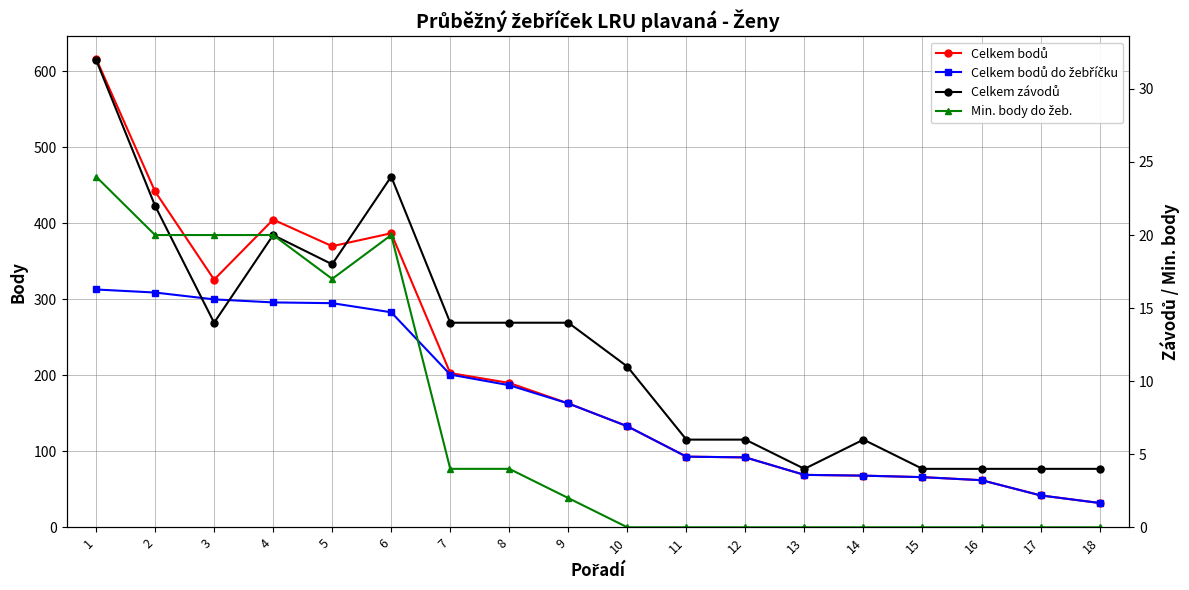

True or false: Celkem závodů and Celkem bodů do žebříčku intersect in this chart.

False